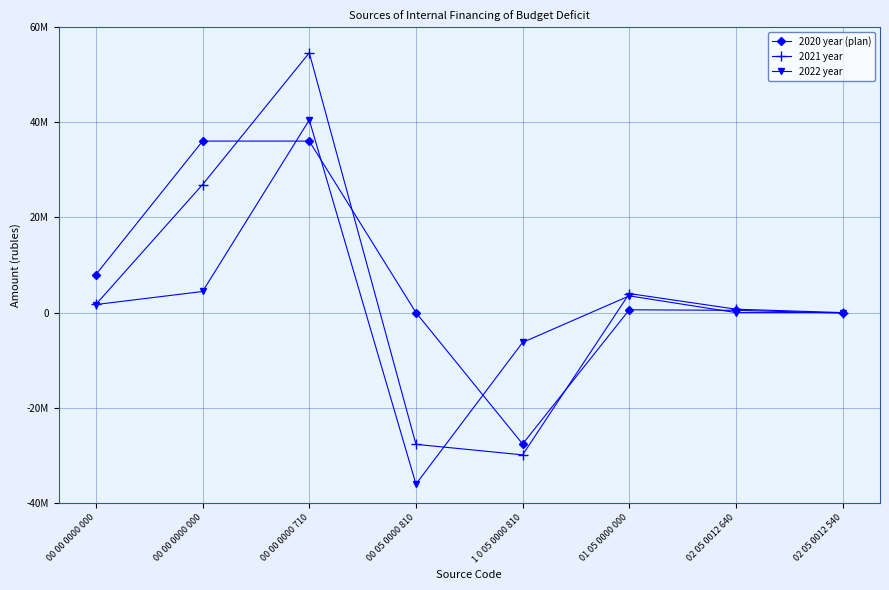

Does the chart have visible grid lines?

Yes